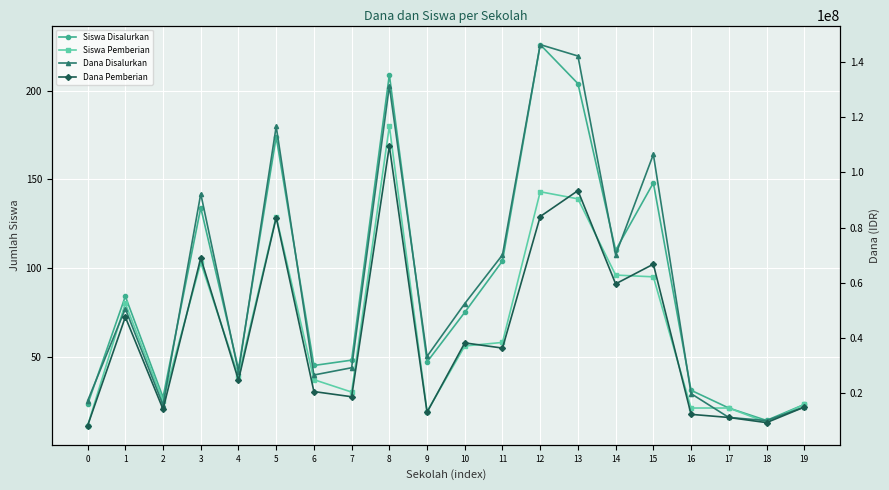

Which category has the lowest value in the Siswa Disalurkan series?

18